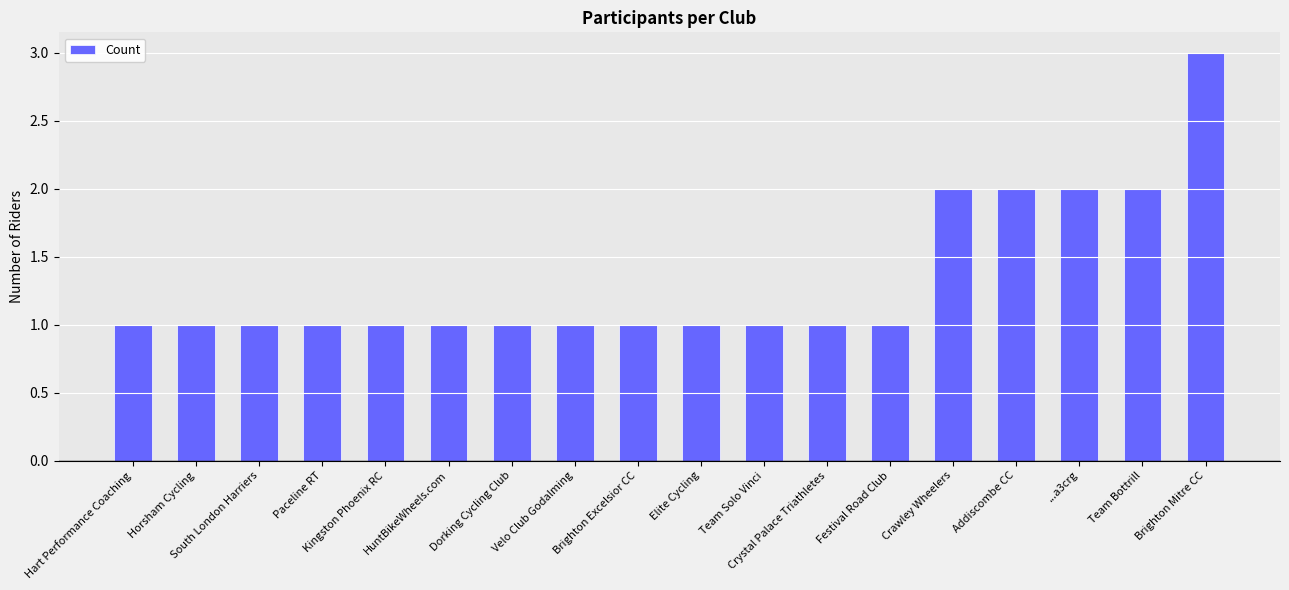

What is the smallest value displayed?

1